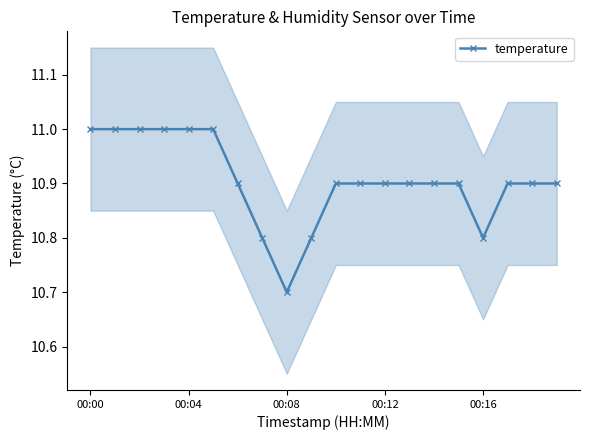

What is the maximum value shown in the chart?

11.0